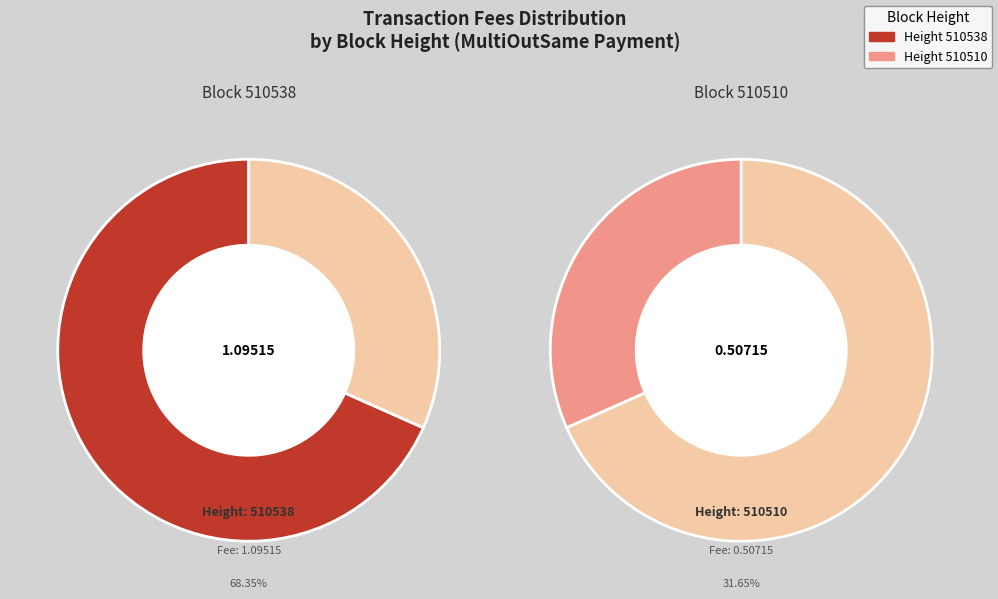

Combined, do 510538 and 510510 account for over 50%?

Yes